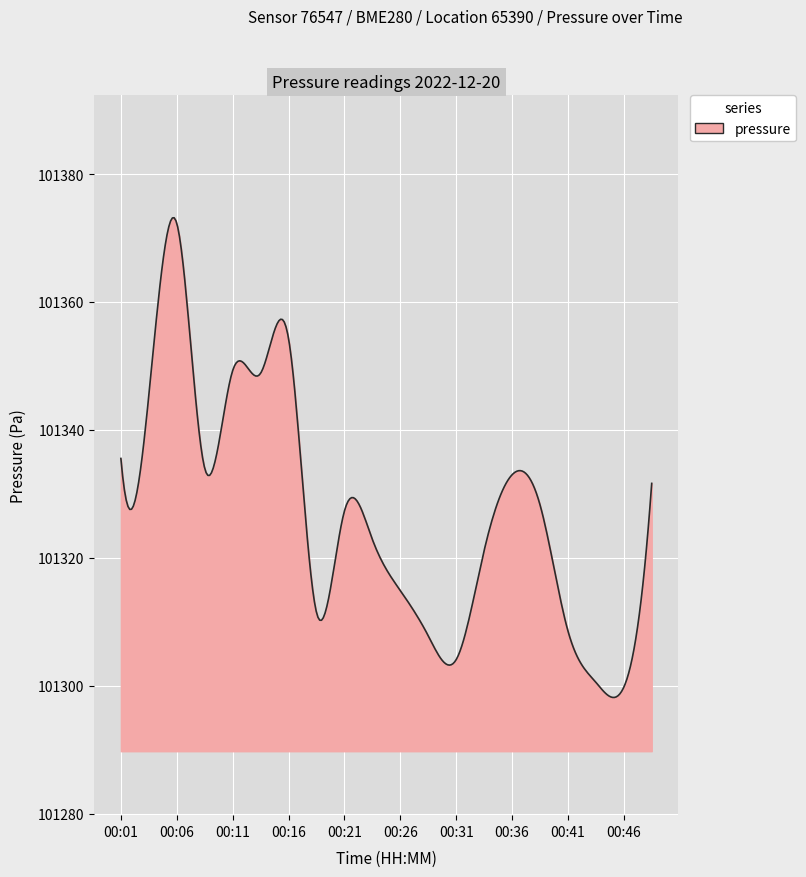

What is the maximum value shown in the chart?

101373.2